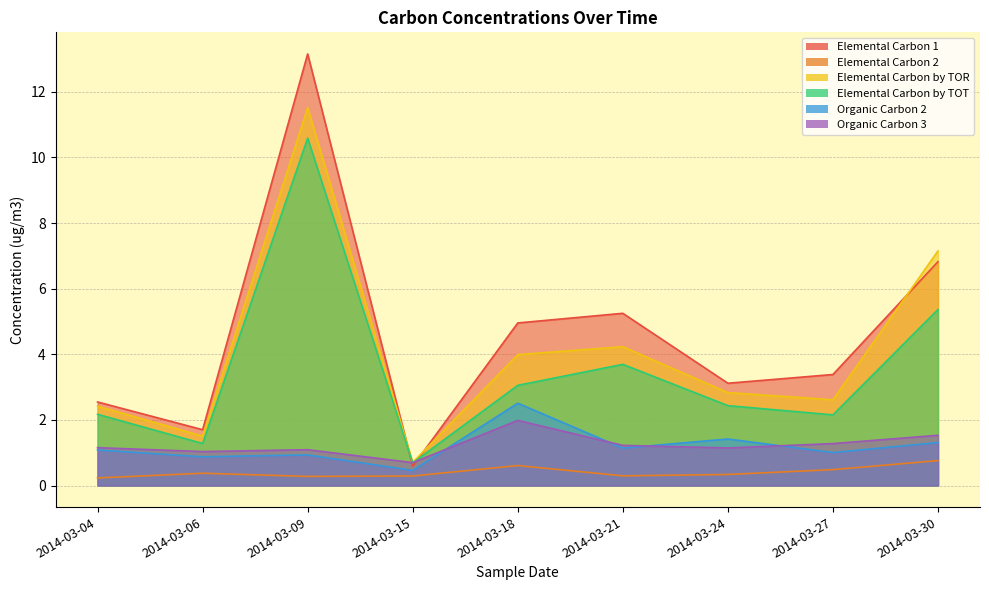

Which category has the lowest value in the Organic Carbon 3 series?

2014-03-15